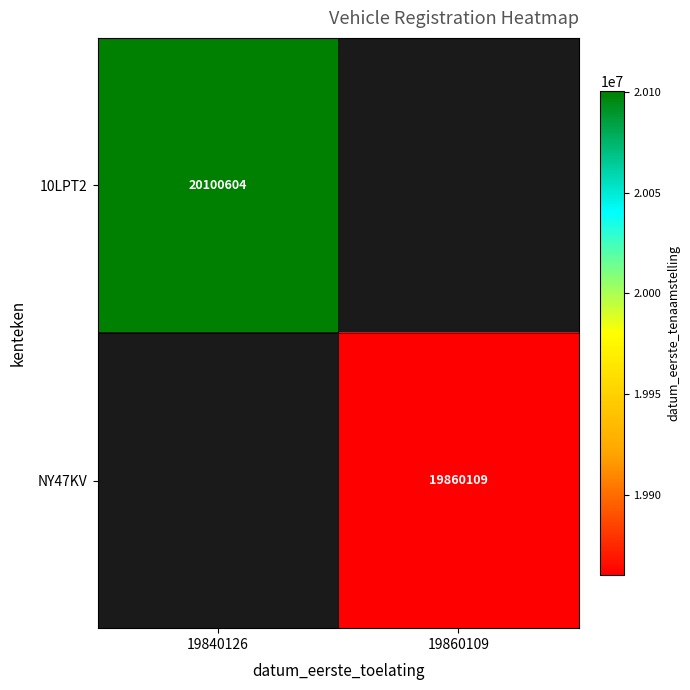

The 10LPT2 series shows 35838949.9 at 19840126. True or false?

False